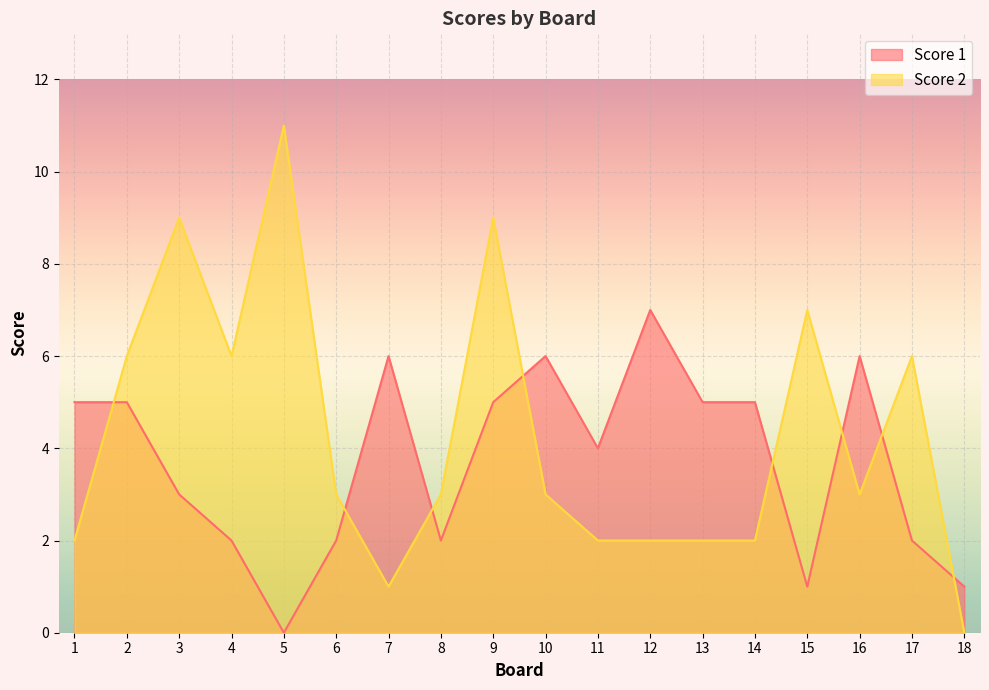

The Score 2 series shows 9 at 3. True or false?

True